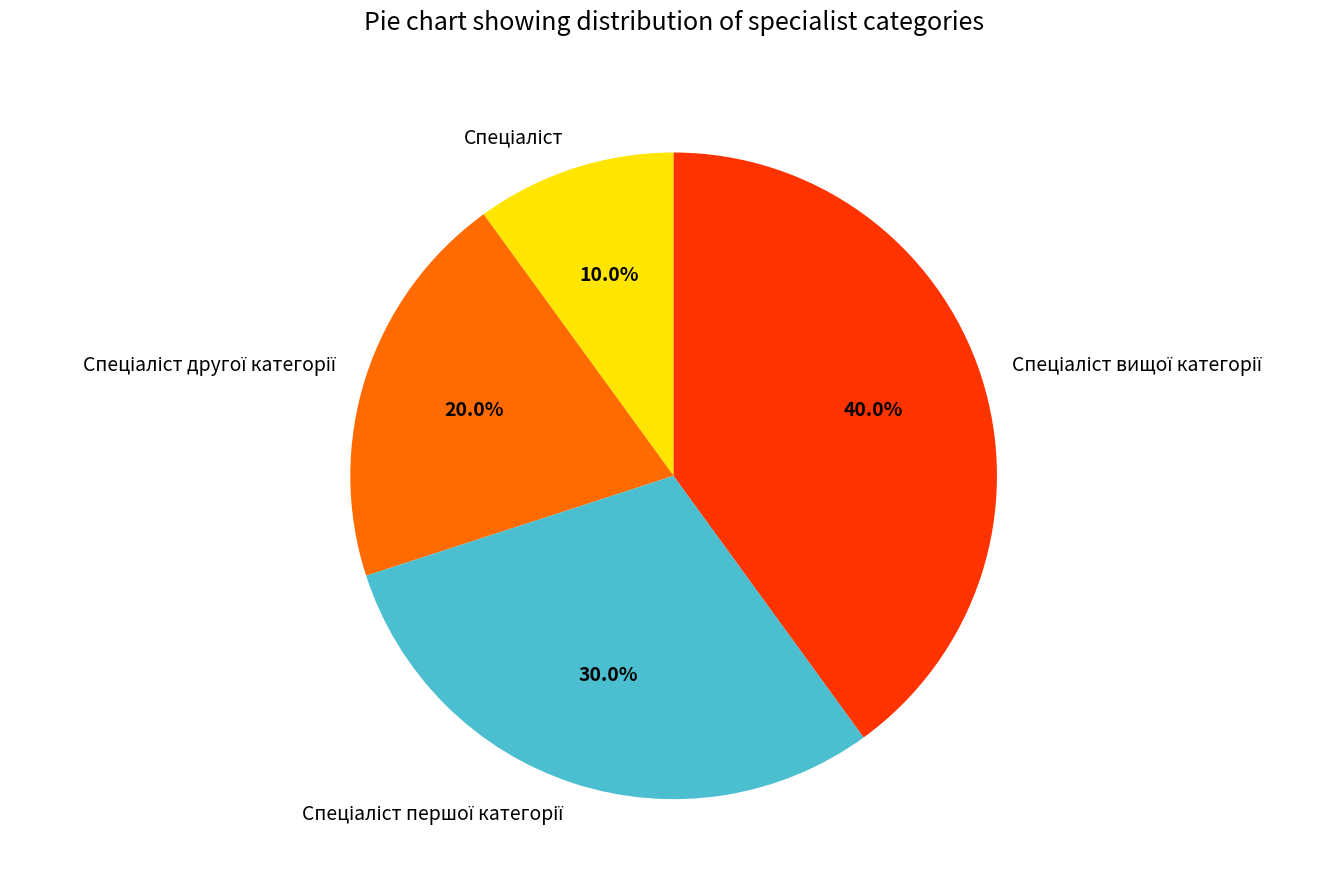

Is there any slice that represents more than half of the pie?

No